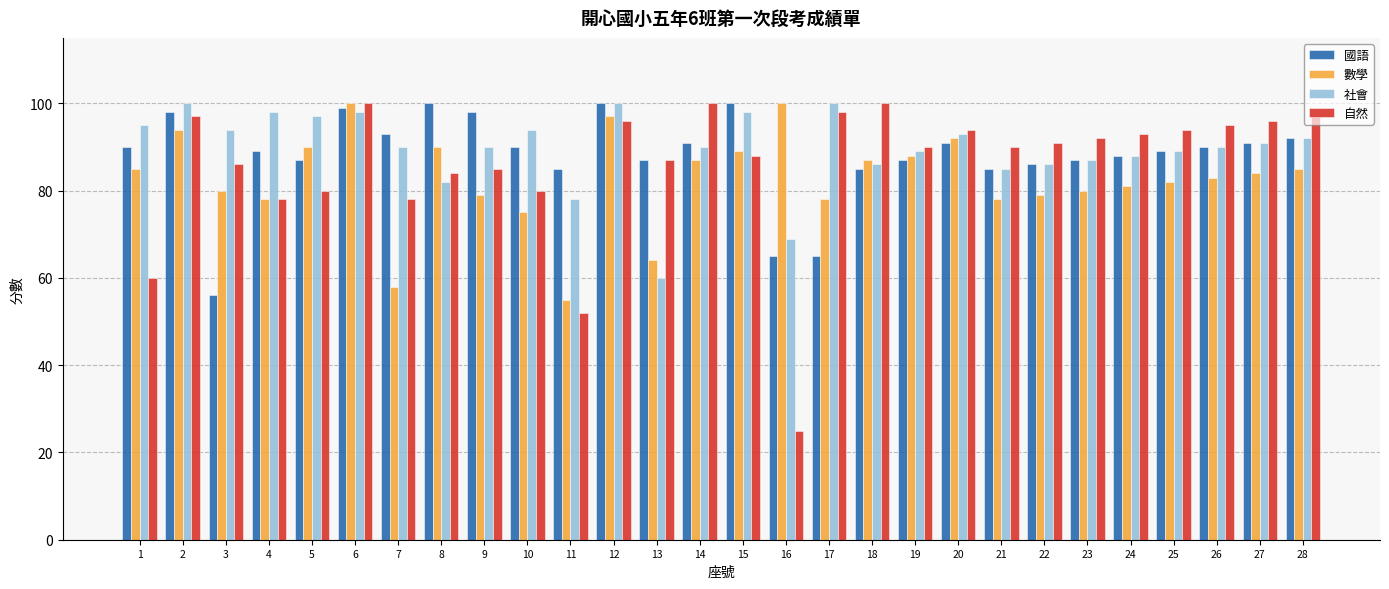

How many values in the 數學 series are below 84?

14